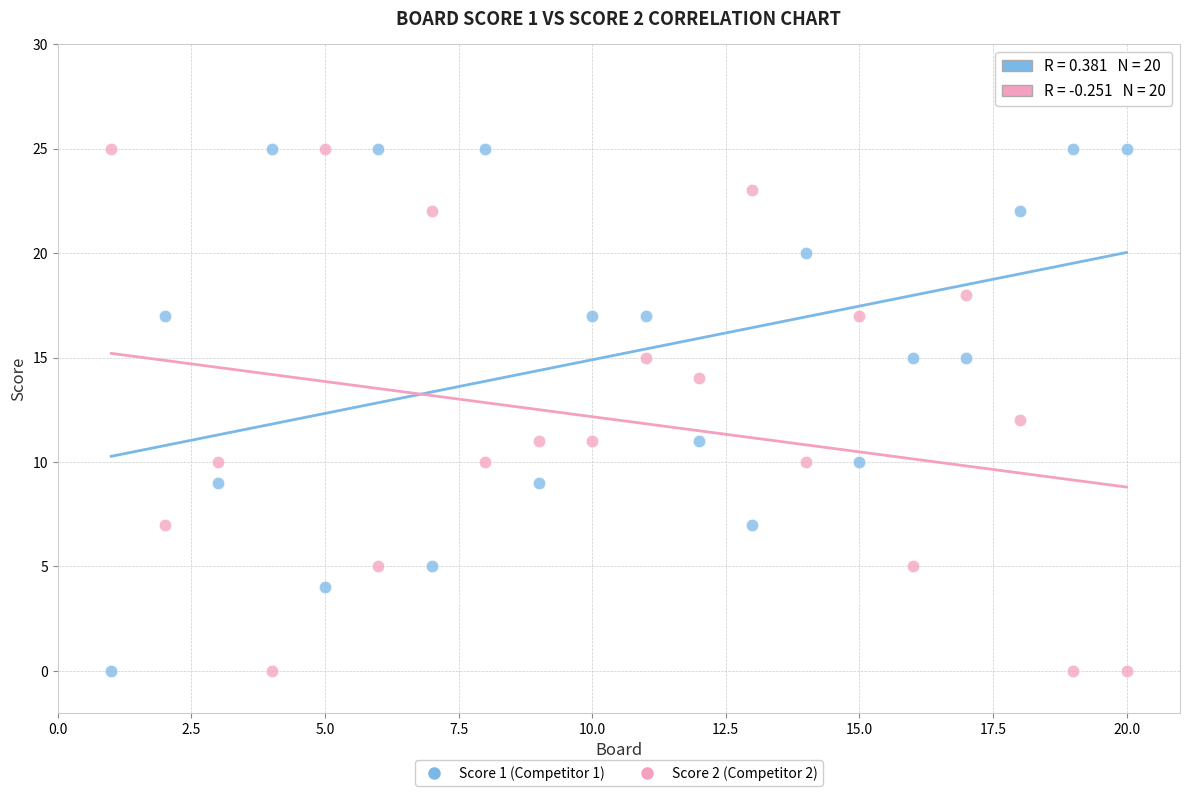

What is the X range (max minus min) for the scatter plot?

19